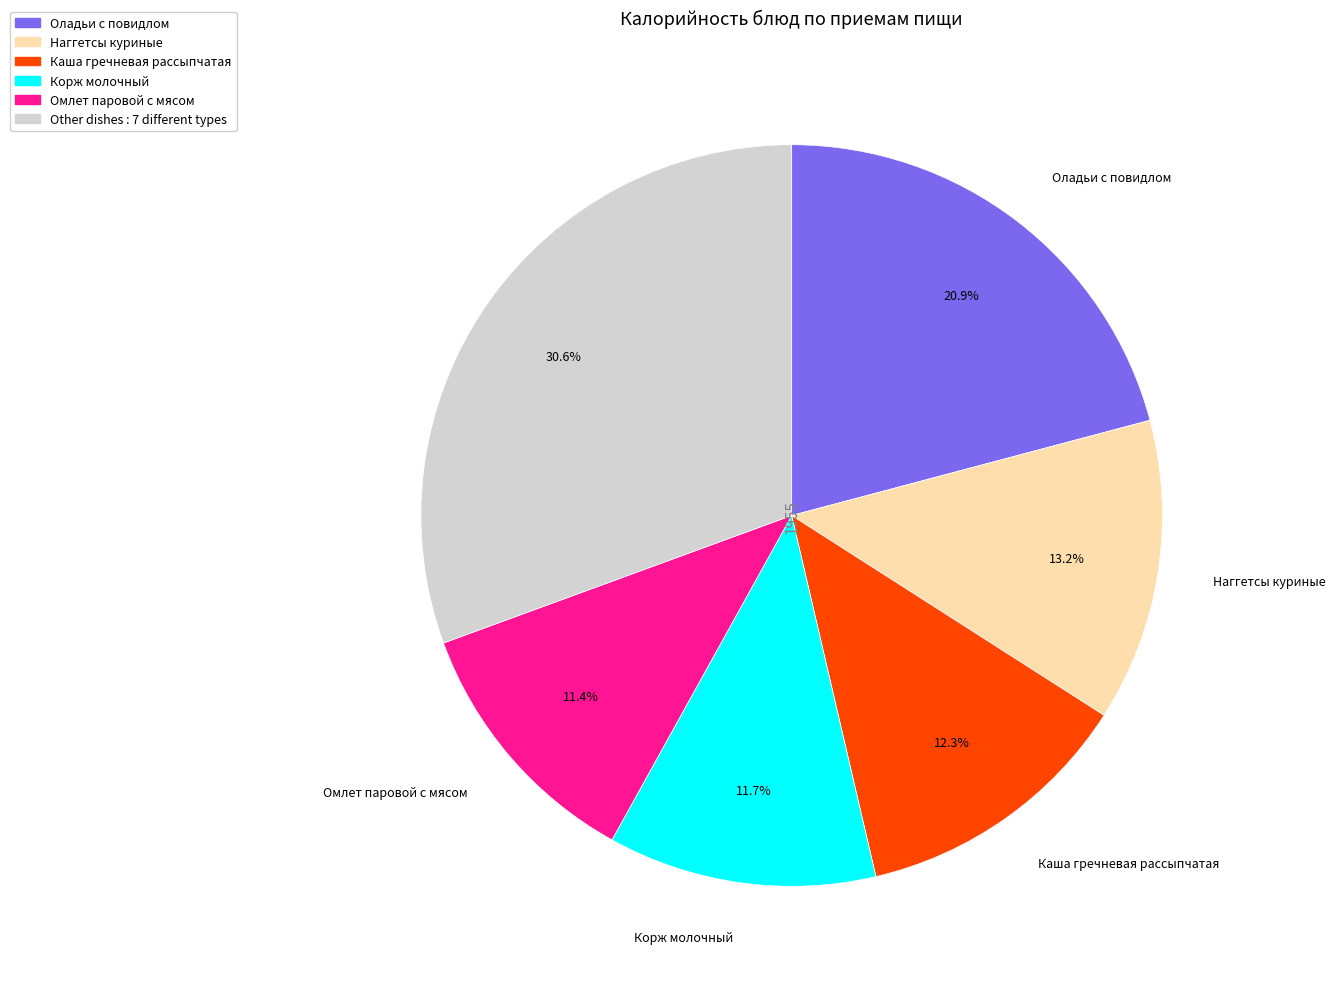

To the nearest percent, what is the average slice percentage?

17%